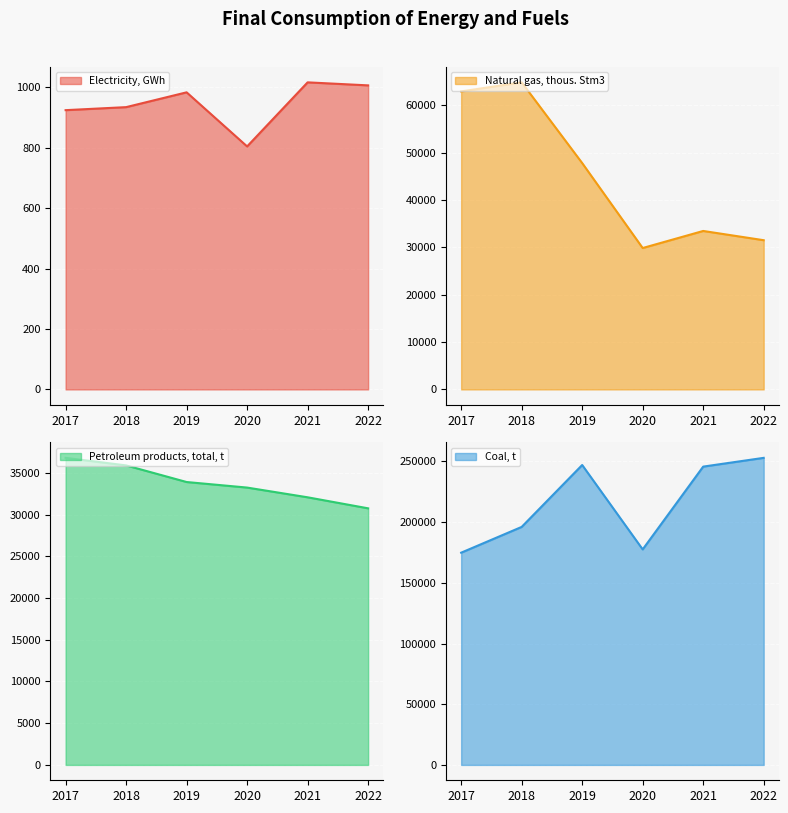

What is the value of the Coal, t point at the 3rd from the left?

247058